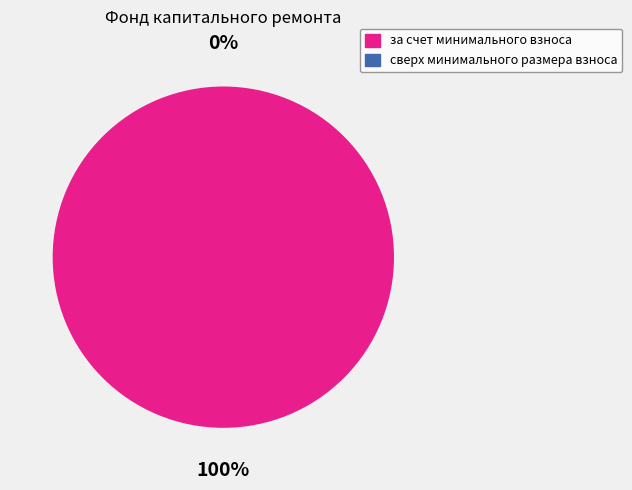

Rank the categories by value from lowest to highest.

сверх минимального размера взноса, за счет минимального взноса